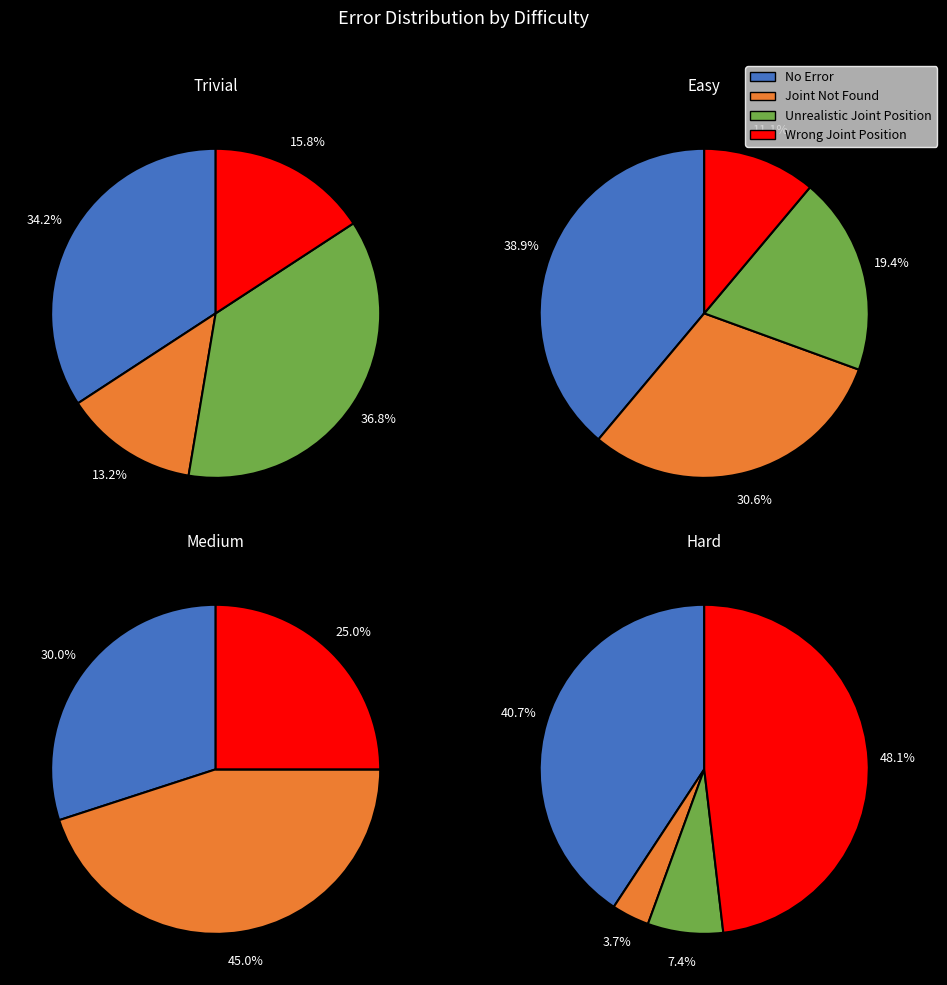

Does 0 represent more than half of the total?

No